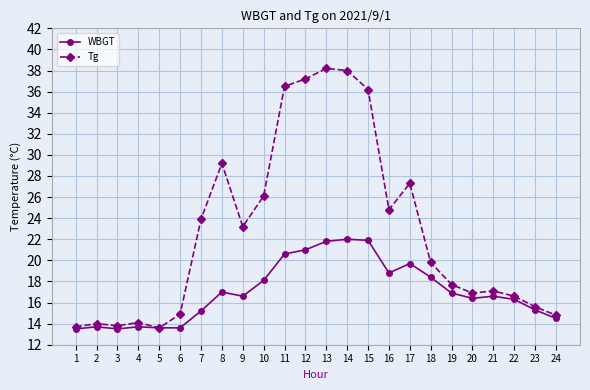

True or false: WBGT has more than 2 interior local peaks.

True